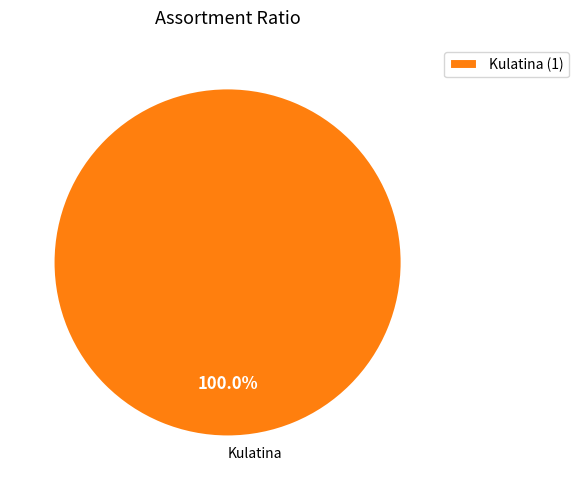

Does any single category account for the majority?

Yes